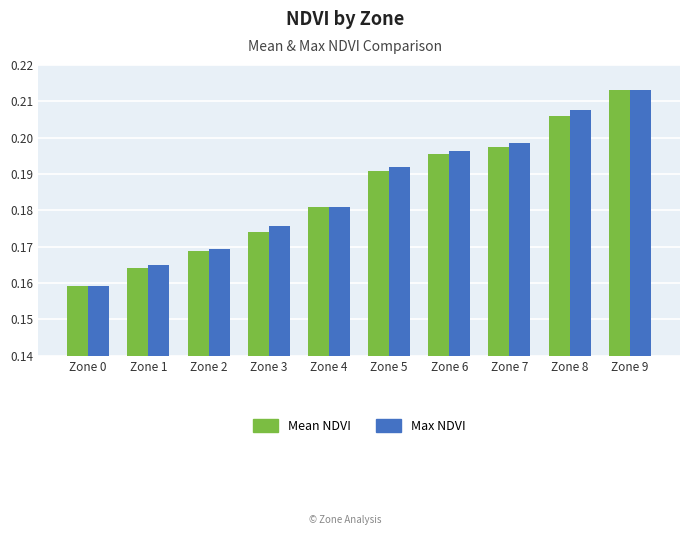

Does the chart contain stacked bars?

No